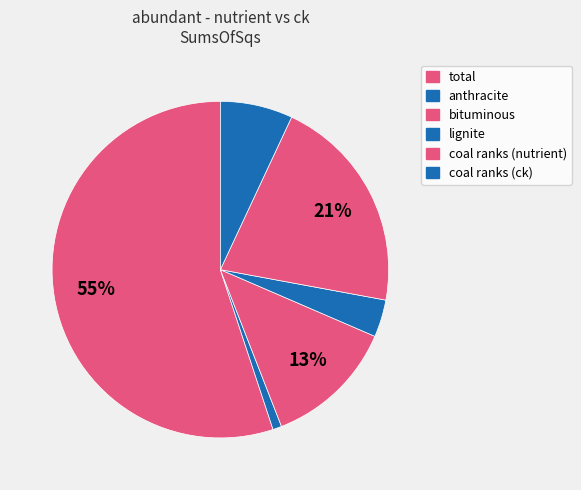

To the nearest percent, what portion does anthracite represent?

1%